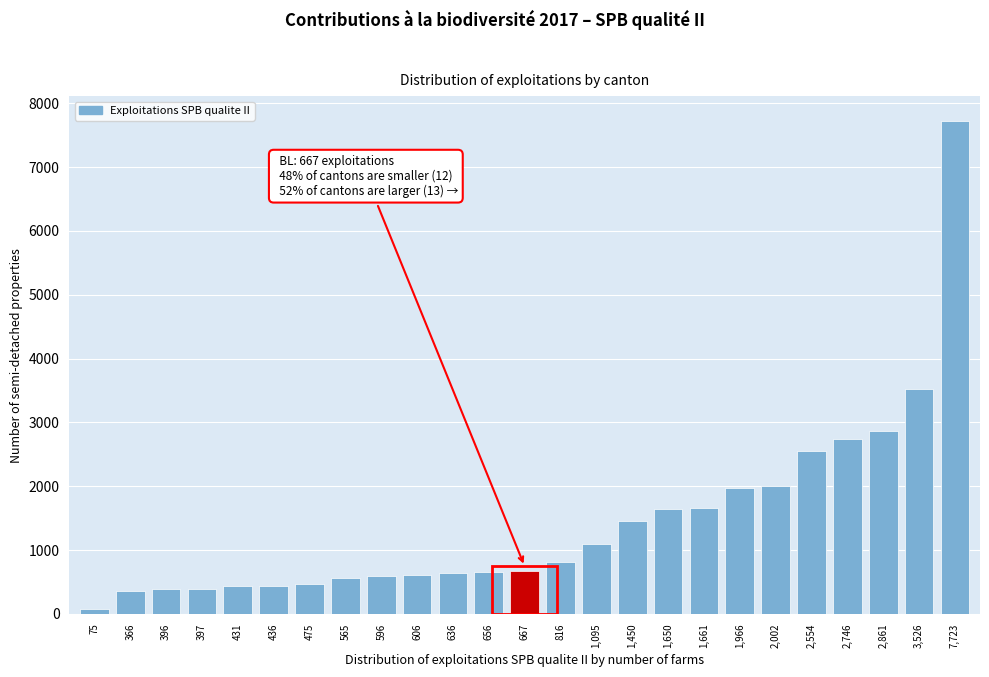

The value at 2,554 is 1116. True or false?

False